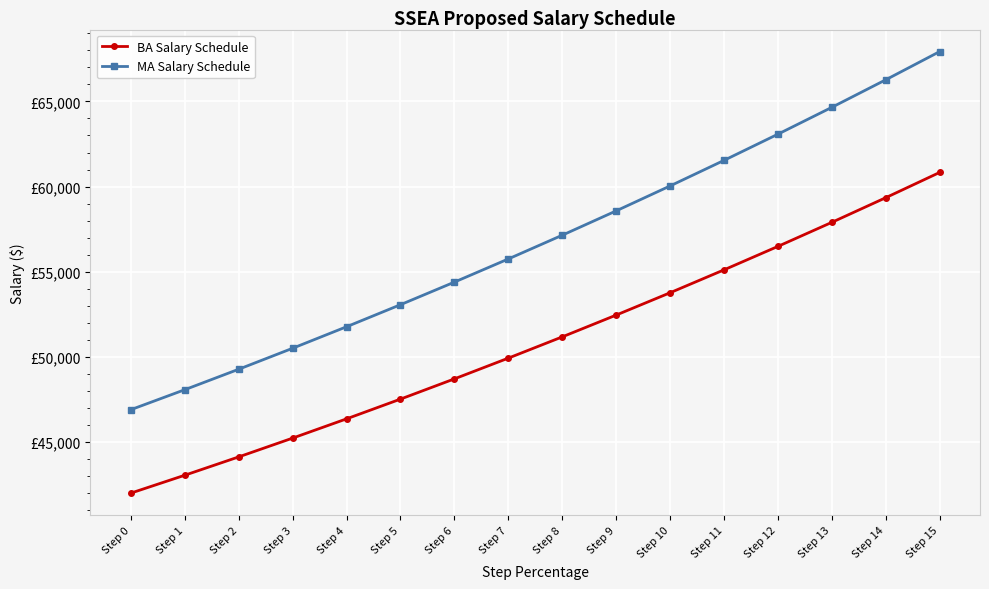

True or false: BA Salary Schedule and MA Salary Schedule intersect in this chart.

False